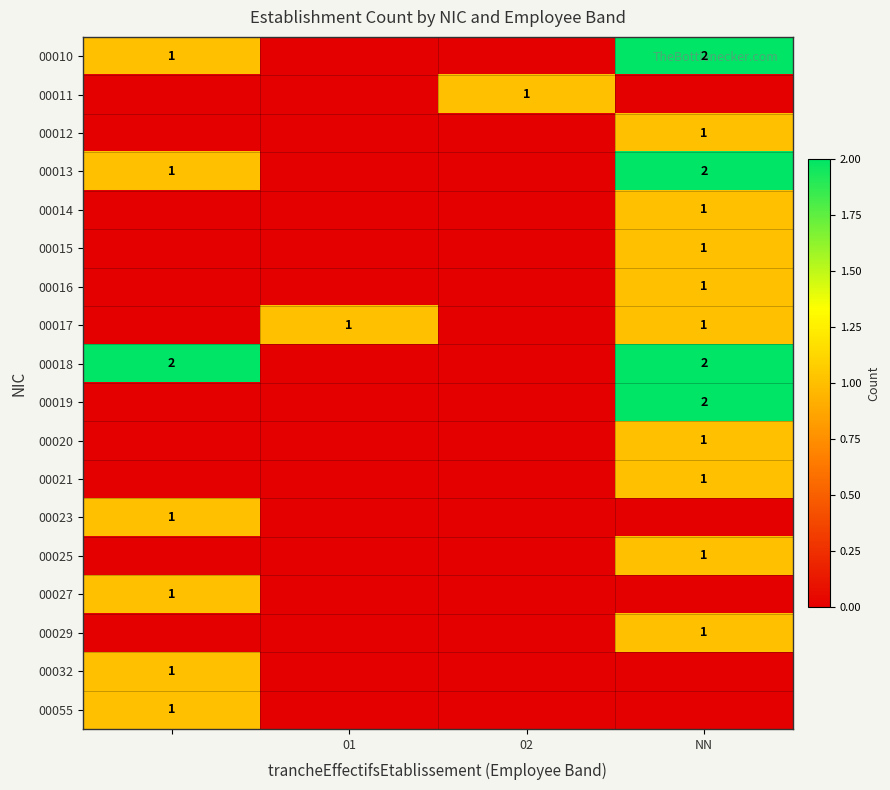

True or false: 00014 has a value of 1 at NN.

True